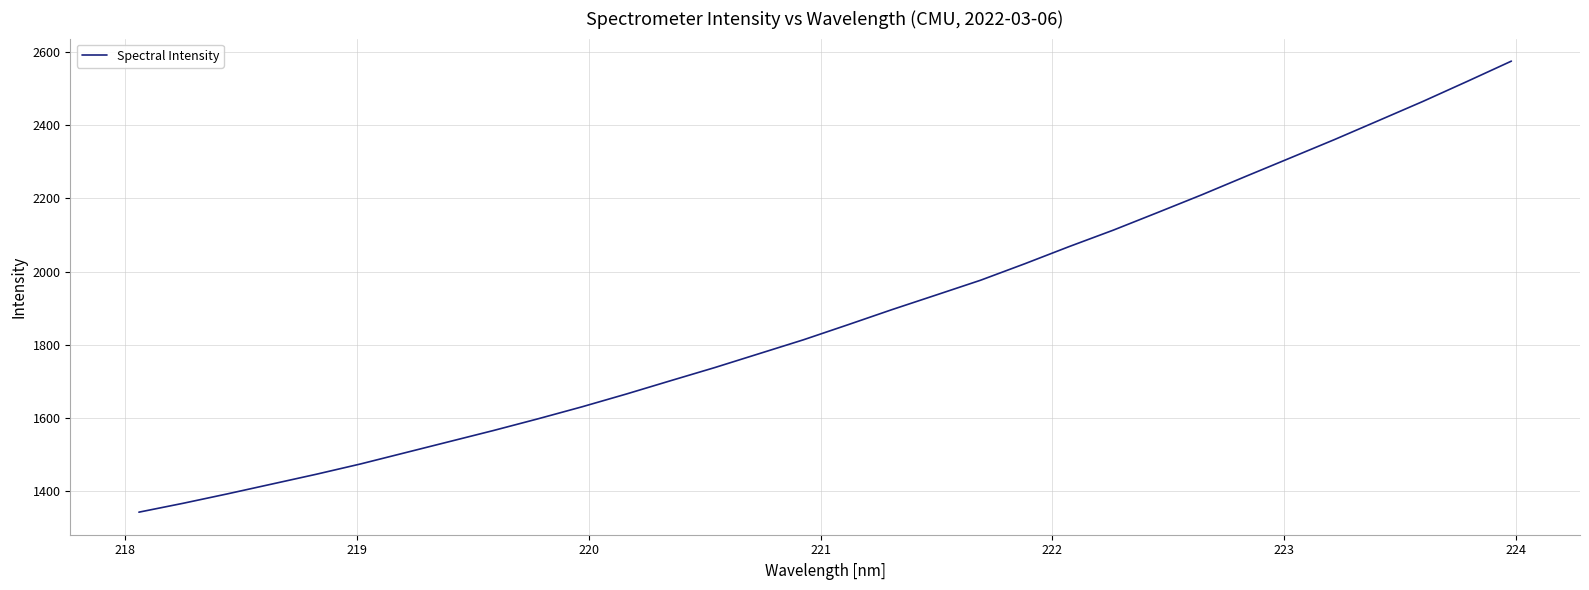

What is the minimum value shown in the chart?

1342.3